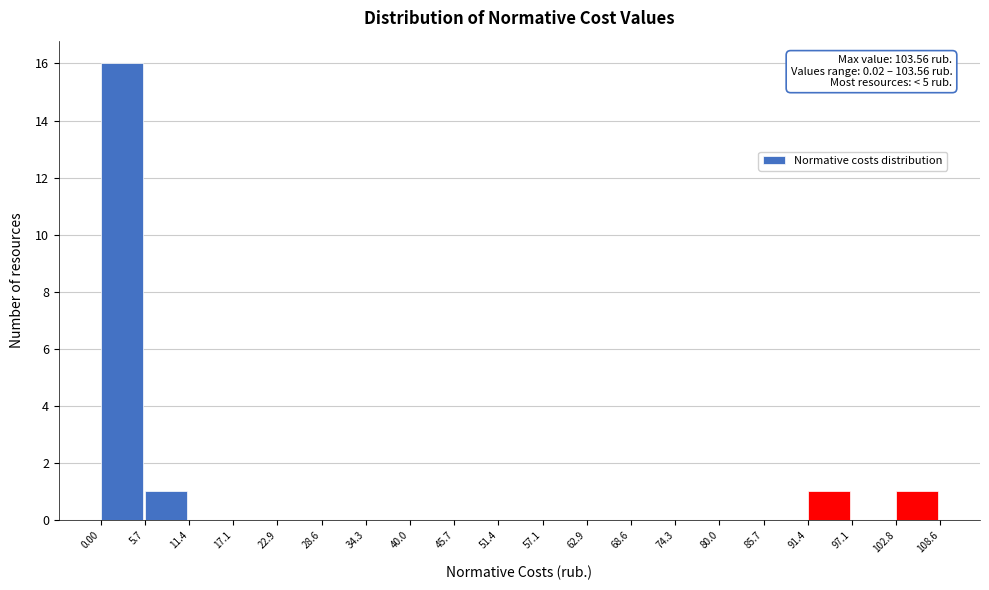

Over which range of the x-axis is the bar tallest?

0.00 to 5.7